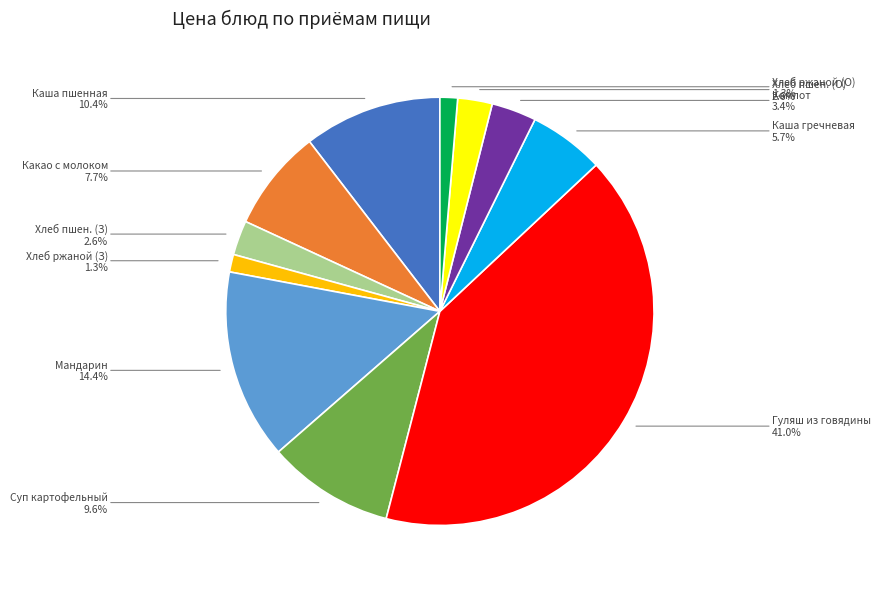

Which category has the biggest portion of the pie?

Гуляш из говядины